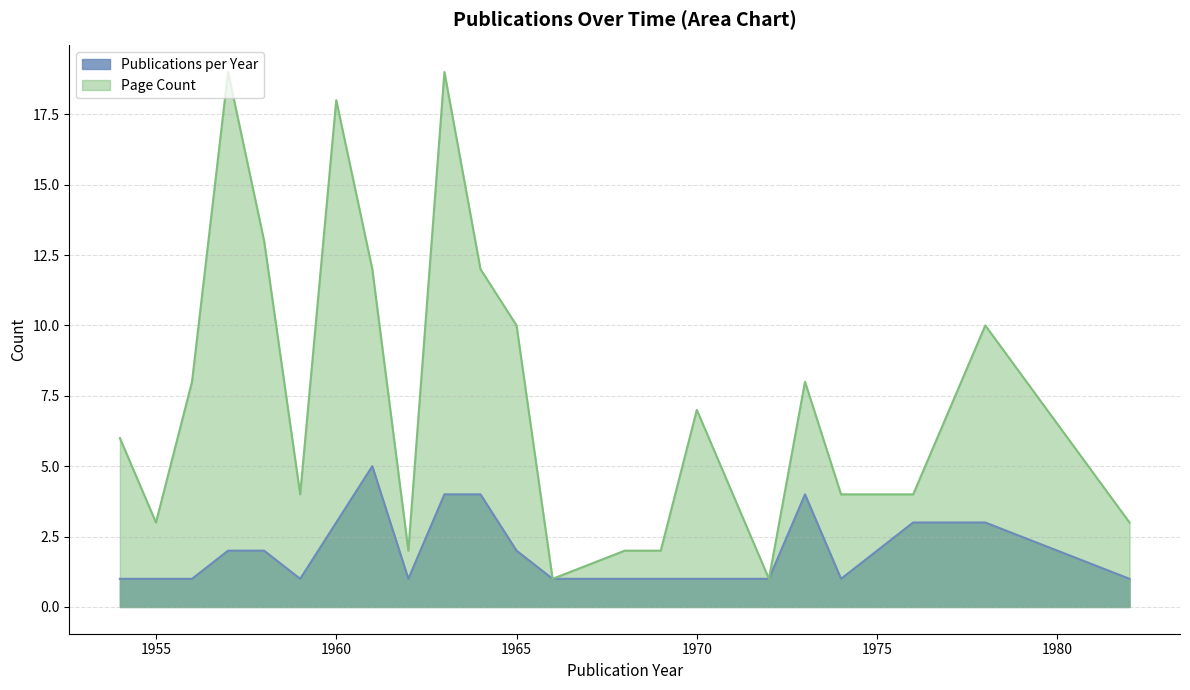

True or false: Publications per Year and Page Count intersect in this chart.

False